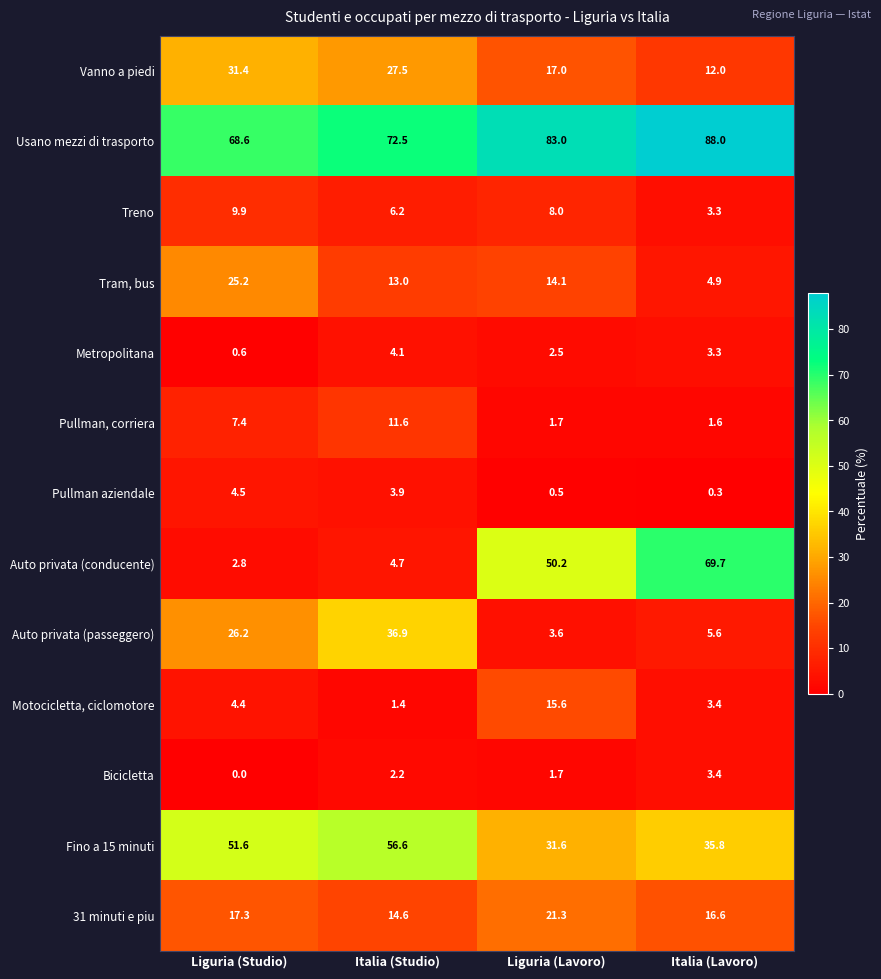

What is the spread (max minus min) of values at Italia (Studio)?

71.1